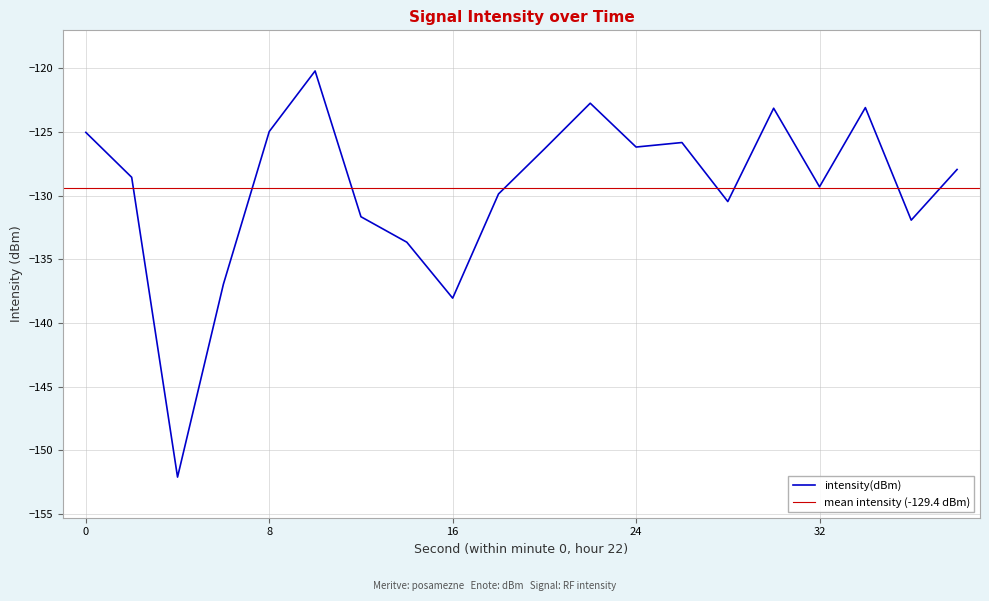

Between 2 and 6, which is larger?

2